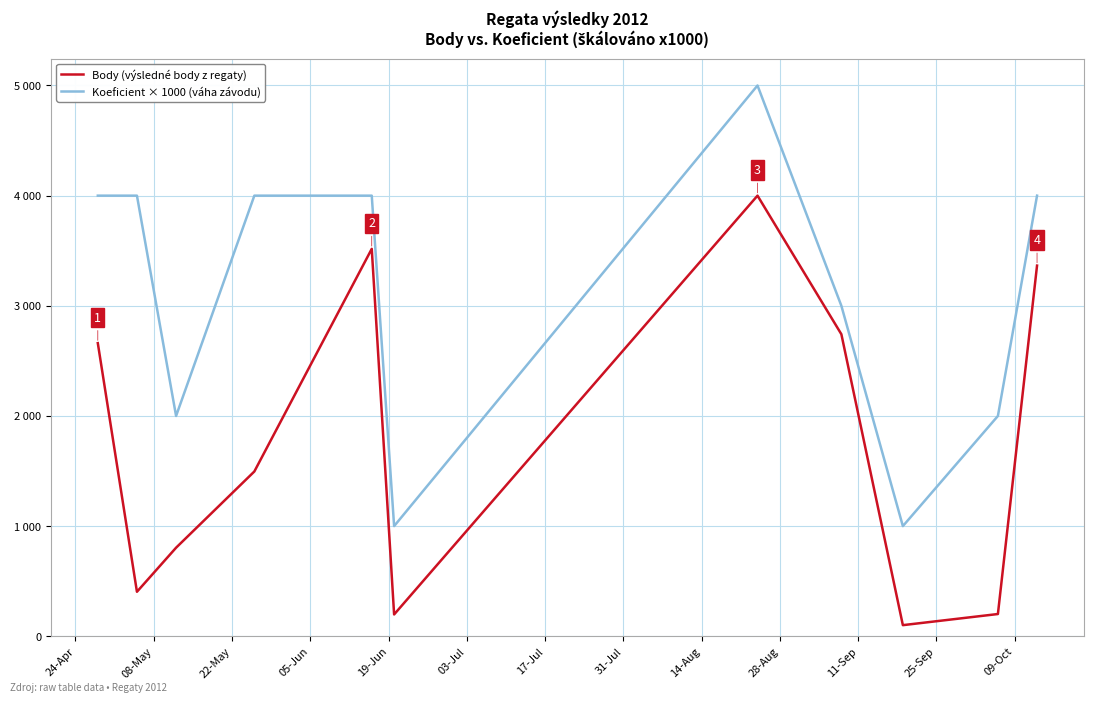

Is this an area chart (filled region under the line)?

No